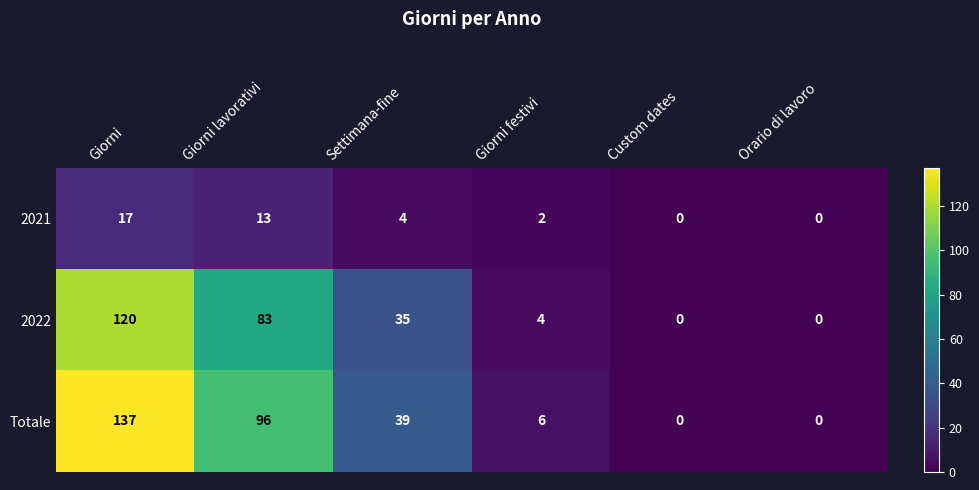

How many data points in 2021 are less than 4?

3